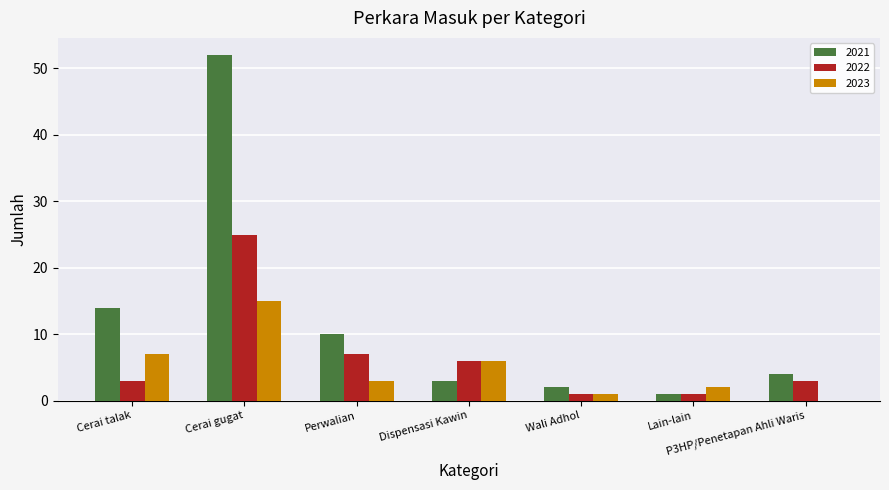

What is the sum of the 2023 values at Dispensasi Kawin and Perwalian?

9